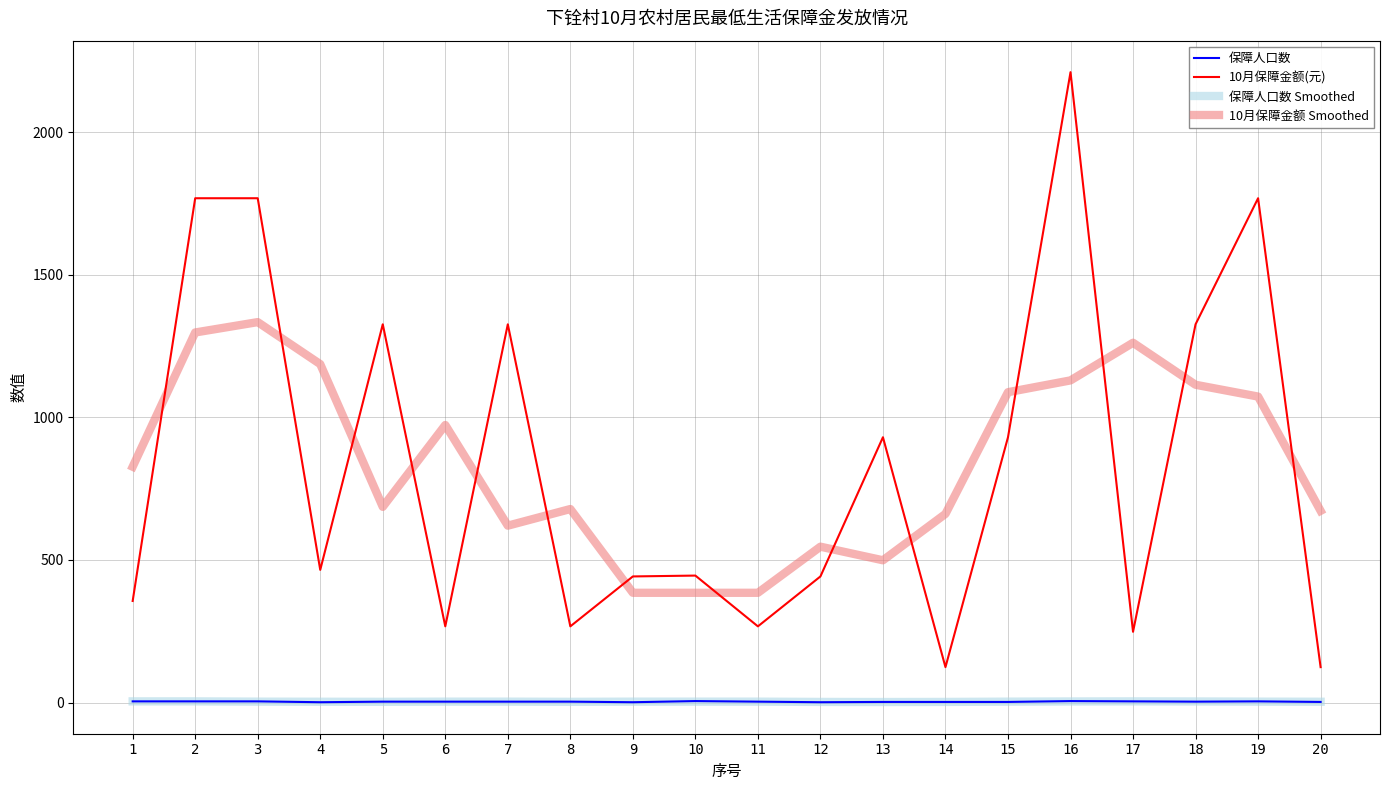

Which series has the widest spread of values?

10月保障金额(元)